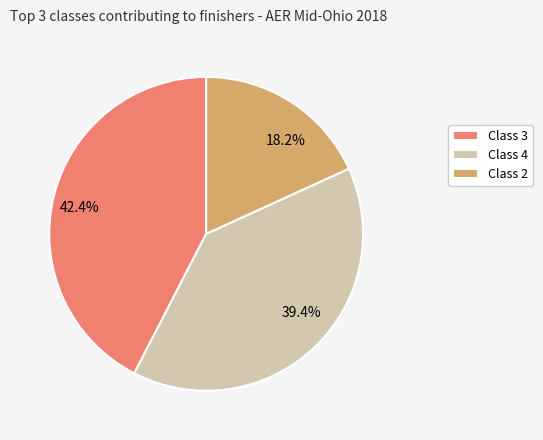

To the nearest percent, what percentage of the pie is Class 4?

39%